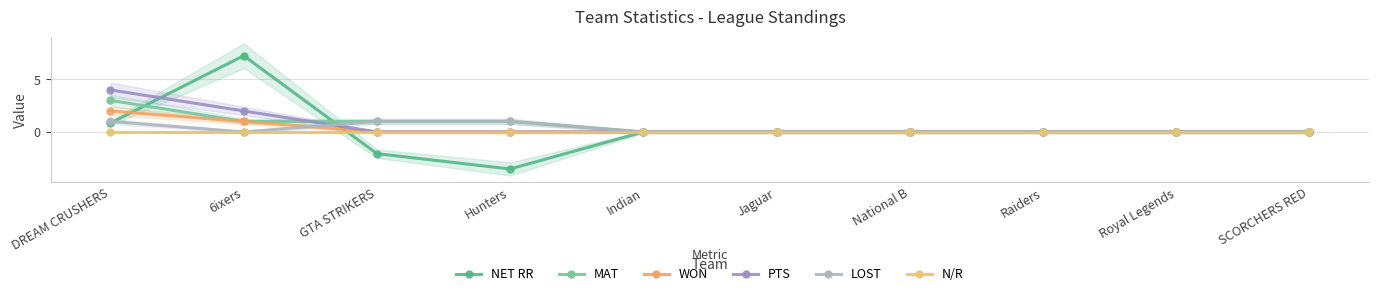

What is the label of the 9th point from the right?

6ixers